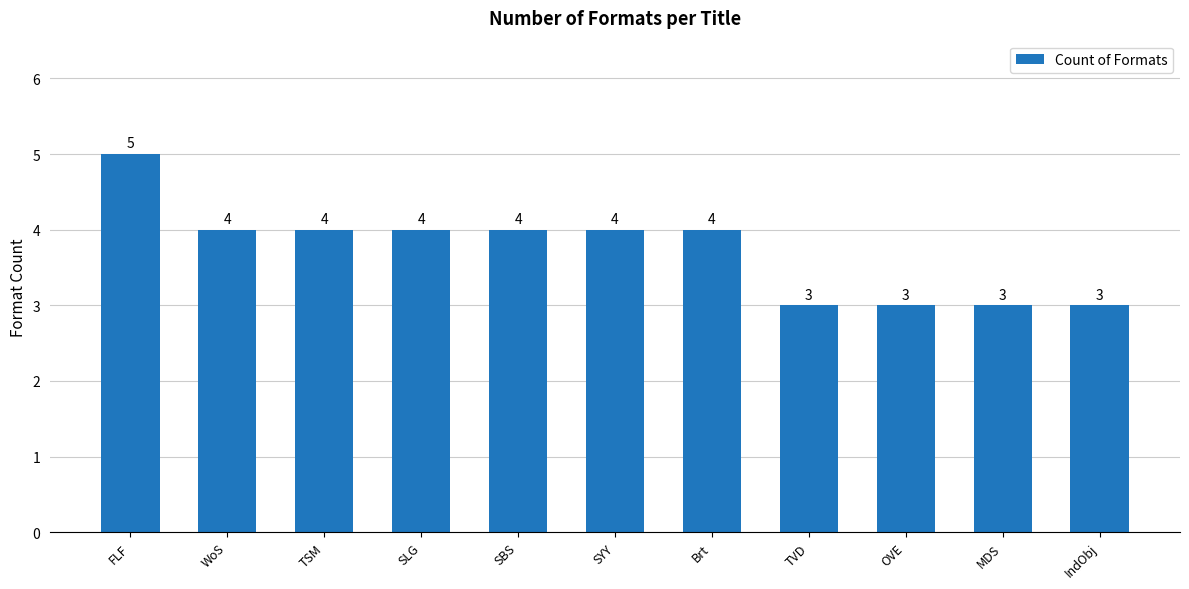

What is the maximum value shown in the chart?

5